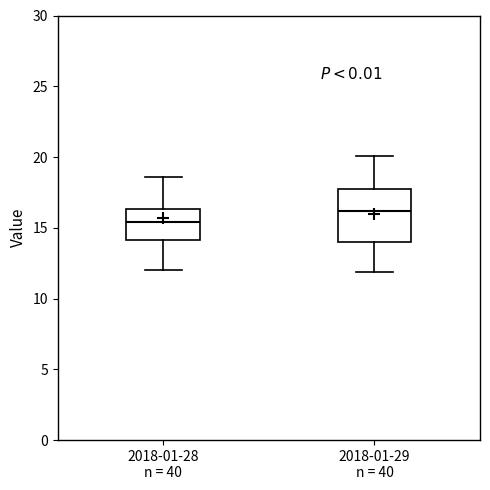

Which box has the highest median line?

2018-01-29 n = 40